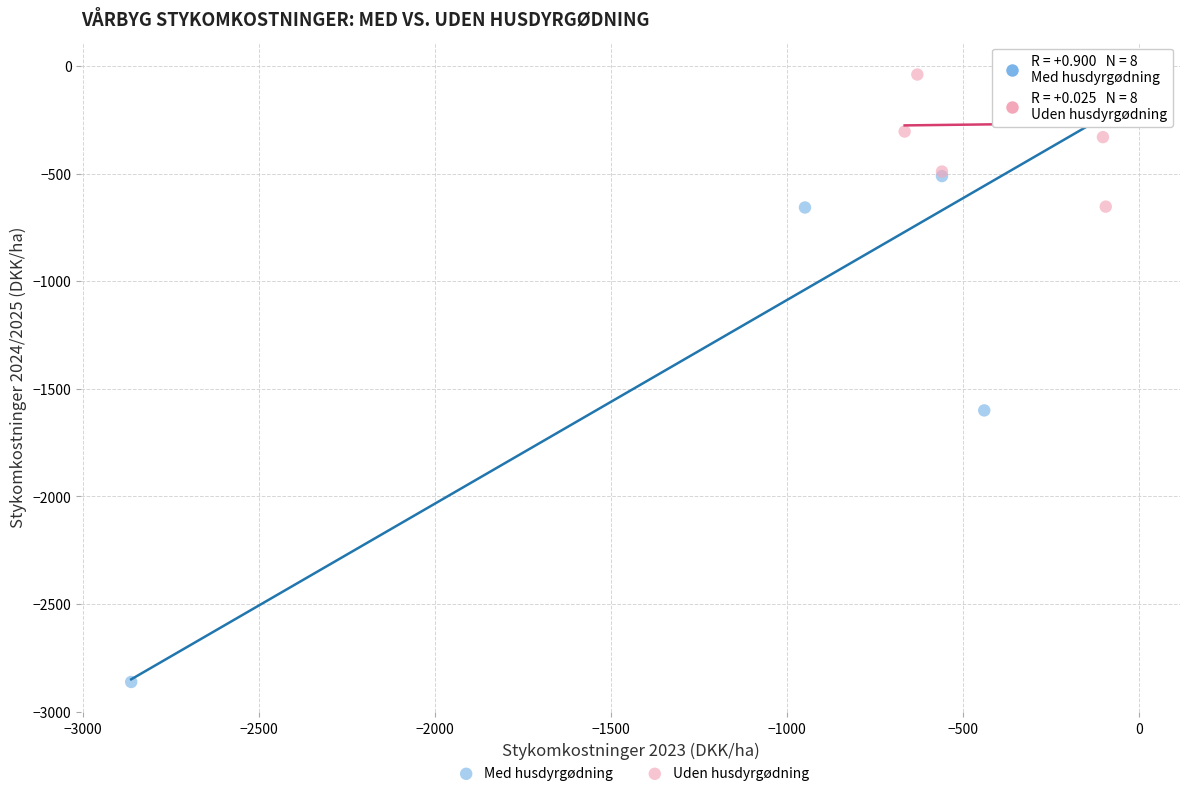

Which series reaches the minimum Y coordinate?

Med husdyrgødning